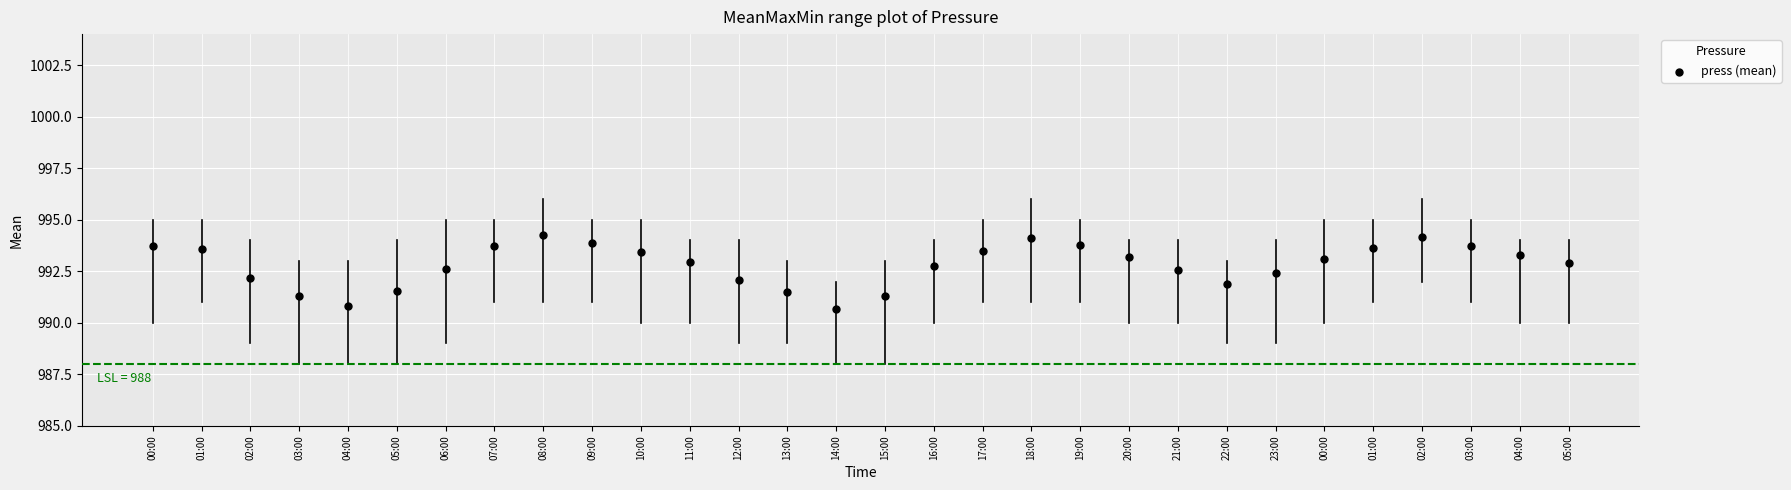

How many points are shown in the scatter plot?

30